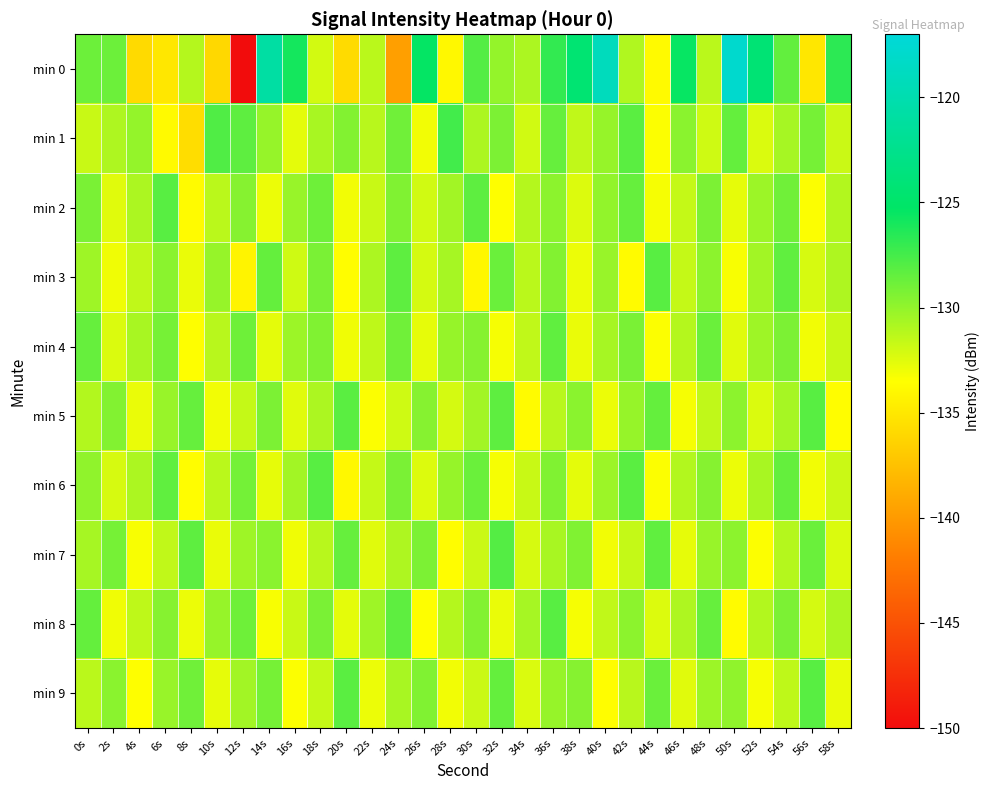

Count the number of categories in the chart.

30